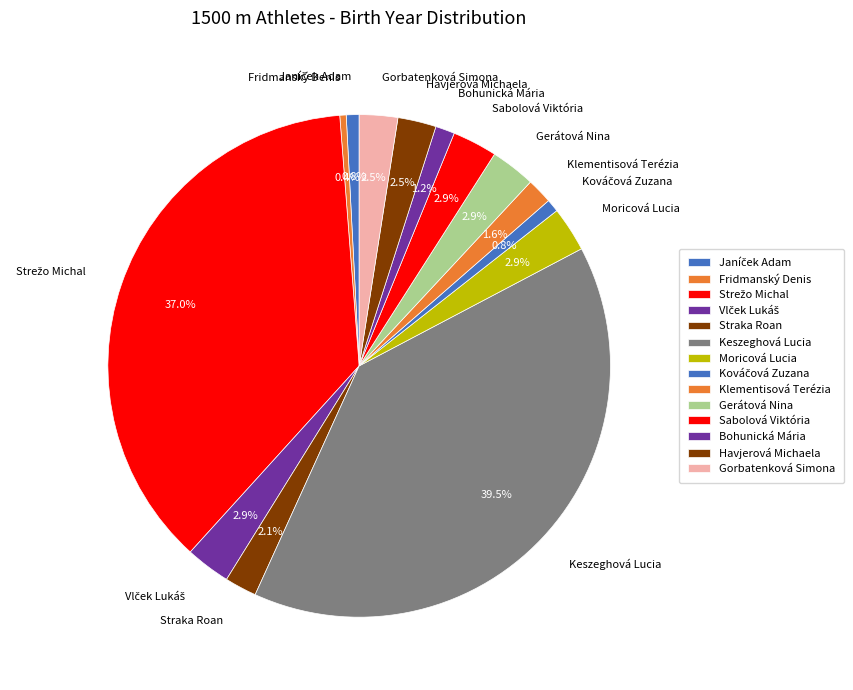

What is the largest slice in the pie chart?

Keszeghová Lucia